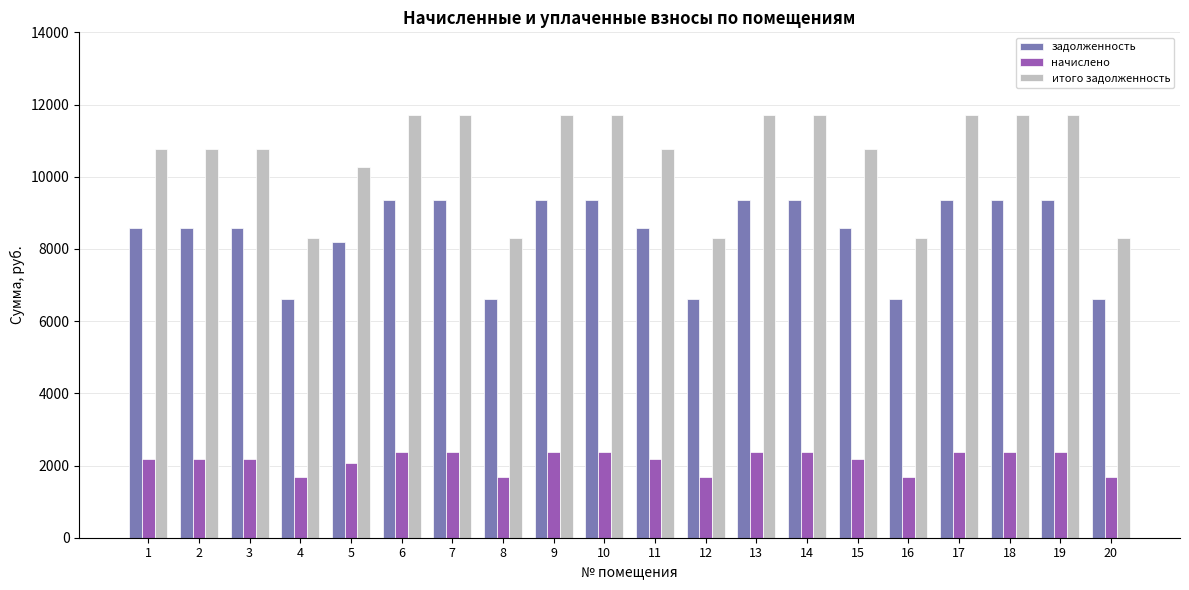

True or false: задолженность has a value of 6624.0 at 20.

True